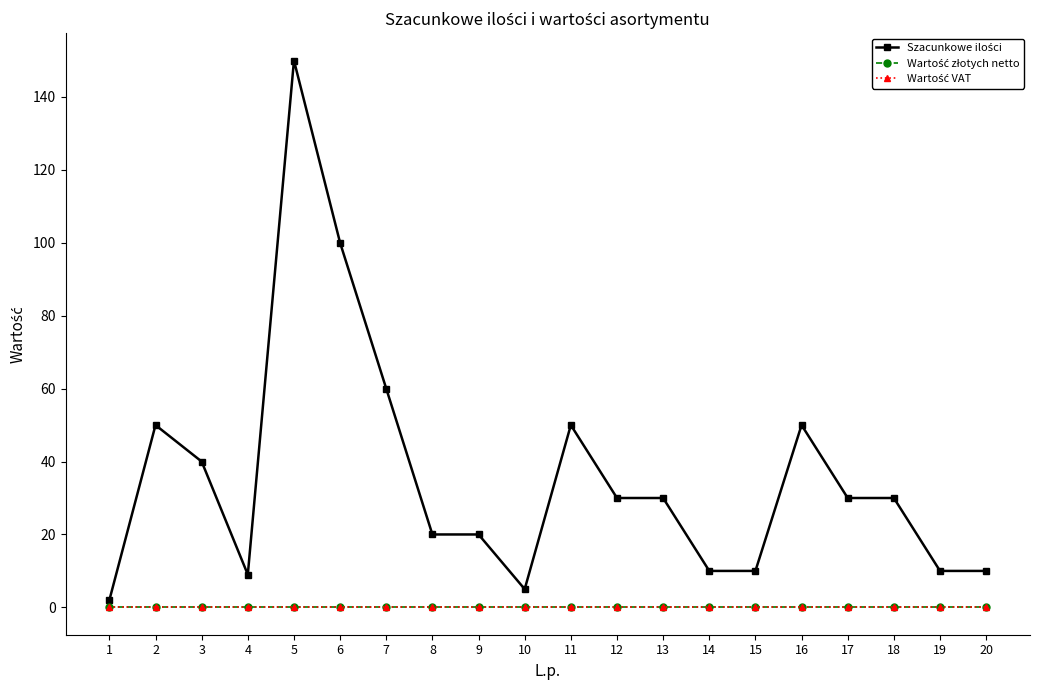

List the labels in order of Szacunkowe ilości value, largest first.

5, 6, 7, 2, 11, 16, 3, 12, 13, 17, 18, 8, 9, 14, 15, 19, 20, 4, 10, 1